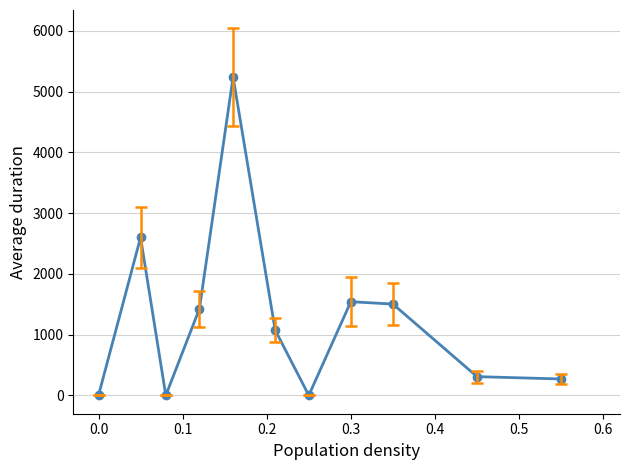

What is the value of the 5th point from the left?

5241.1